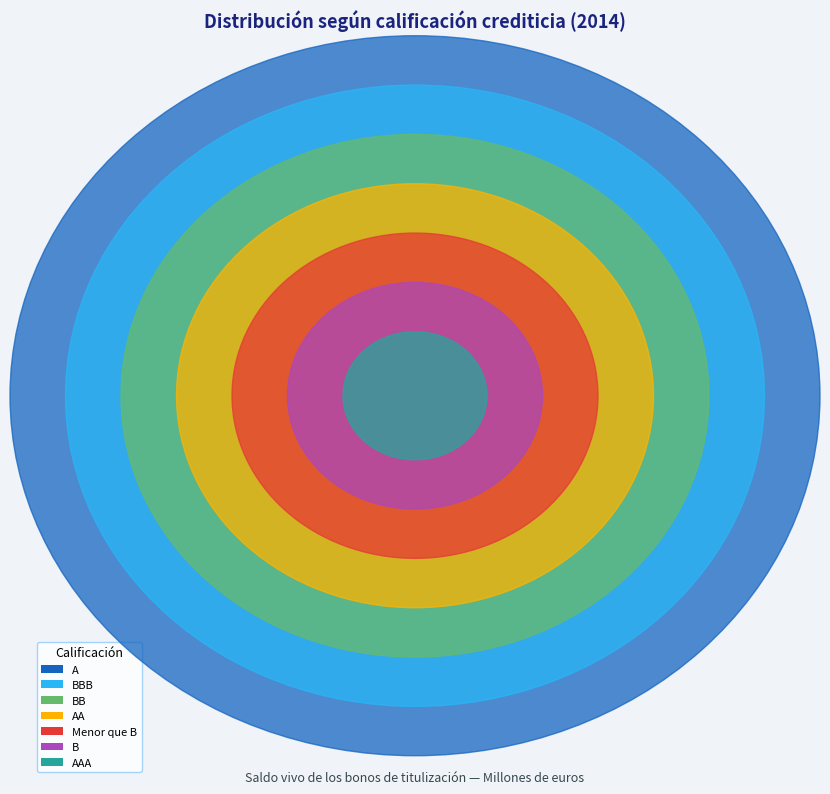

What is the largest slice in the pie chart?

A